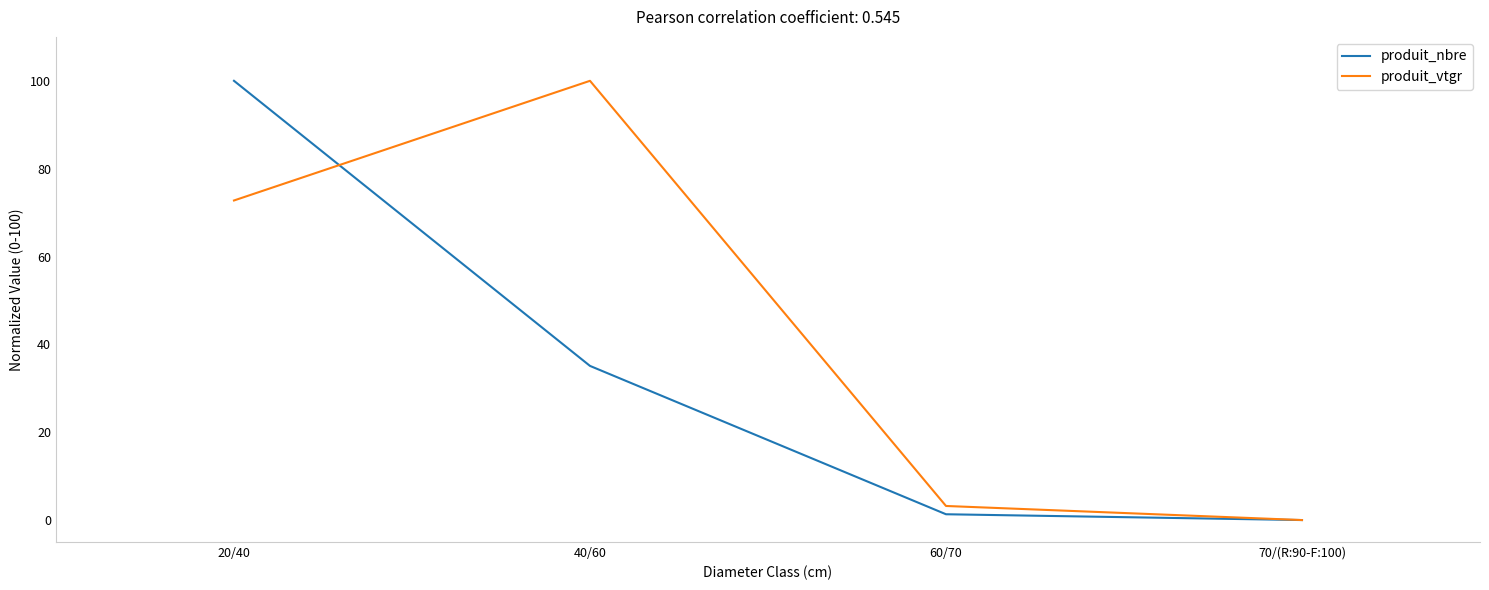

How many lines are shown in the chart?

2